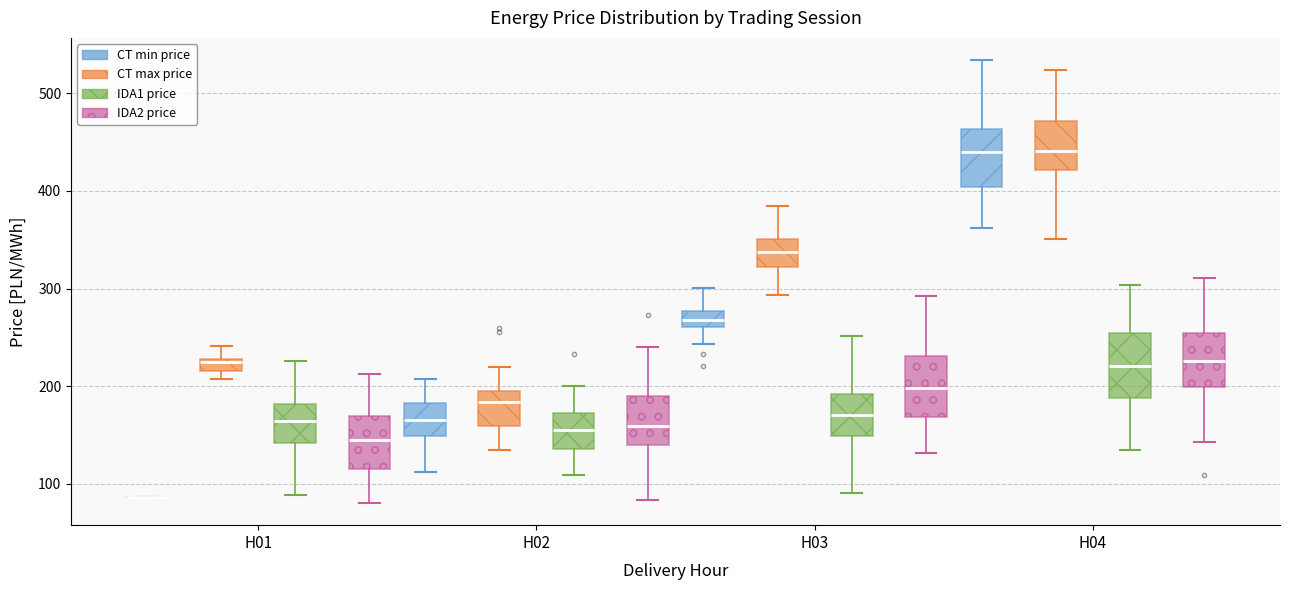

Where does the upper whisker of the box for H04 (CT max price) end on the y-axis? The values are not printed on the chart, so give them approximately, as read against the axis.

520